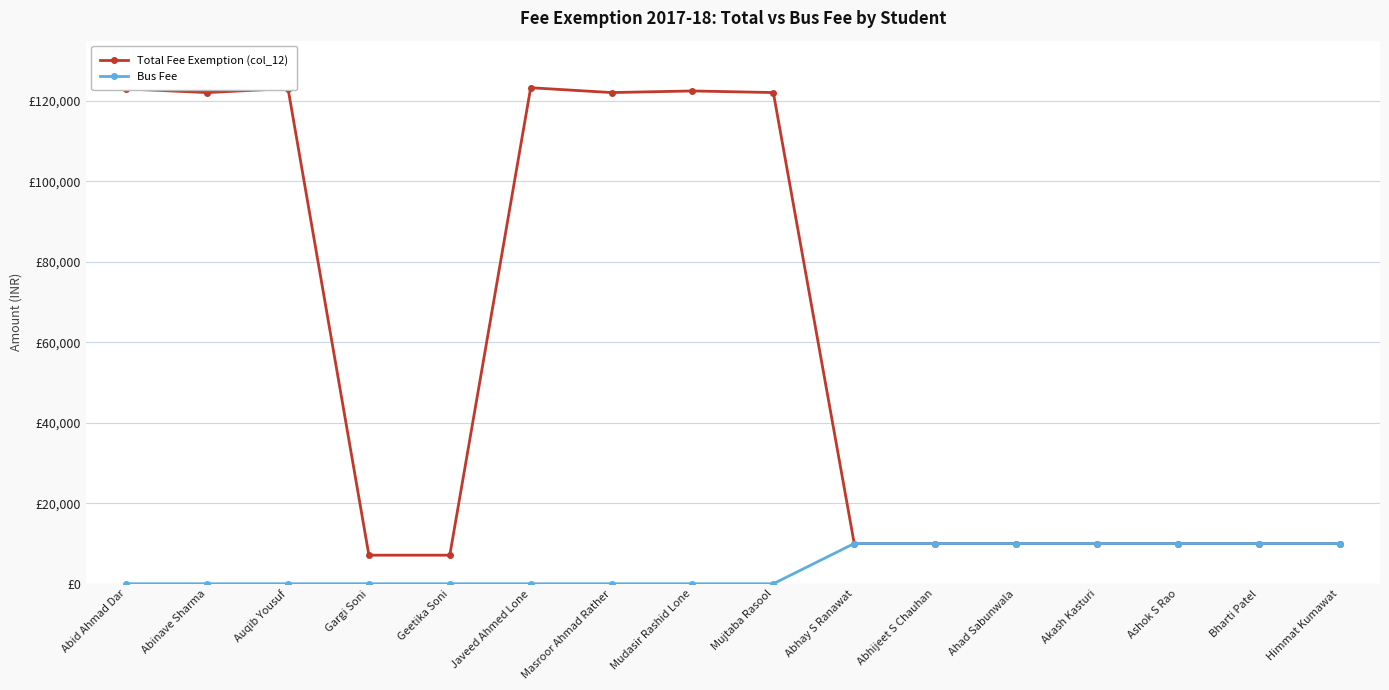

Where is Bus Fee nearest to the value 5000?

Abid Ahmad Dar